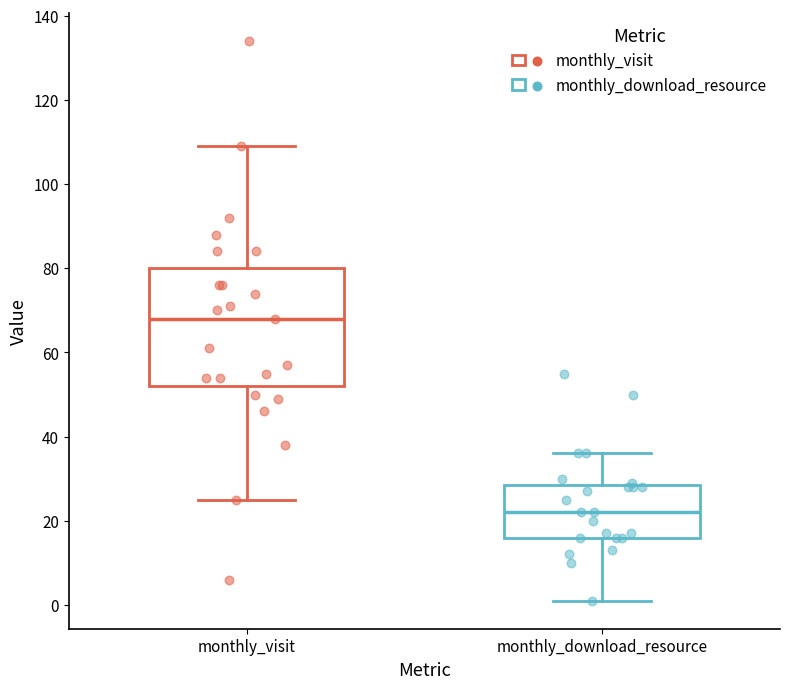

Which box's median line is the highest?

monthly_visit